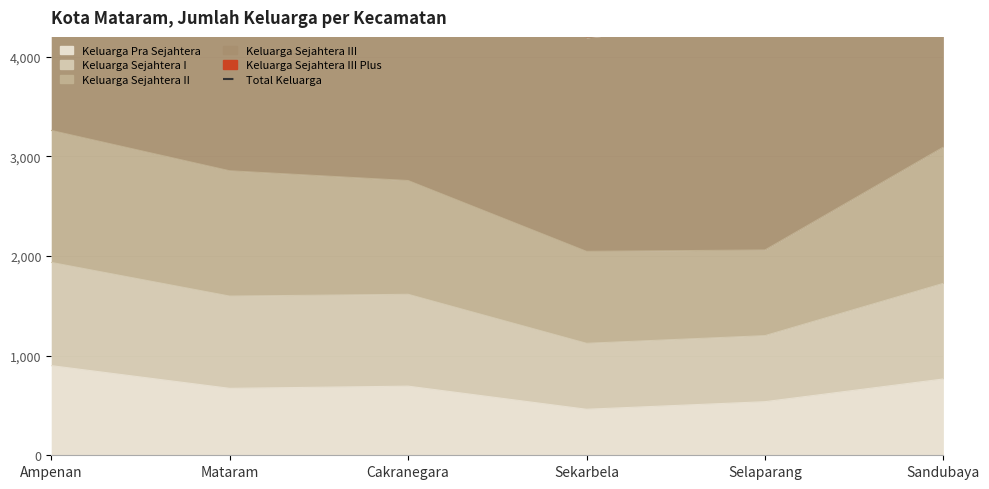

How many lines are shown in the chart?

1